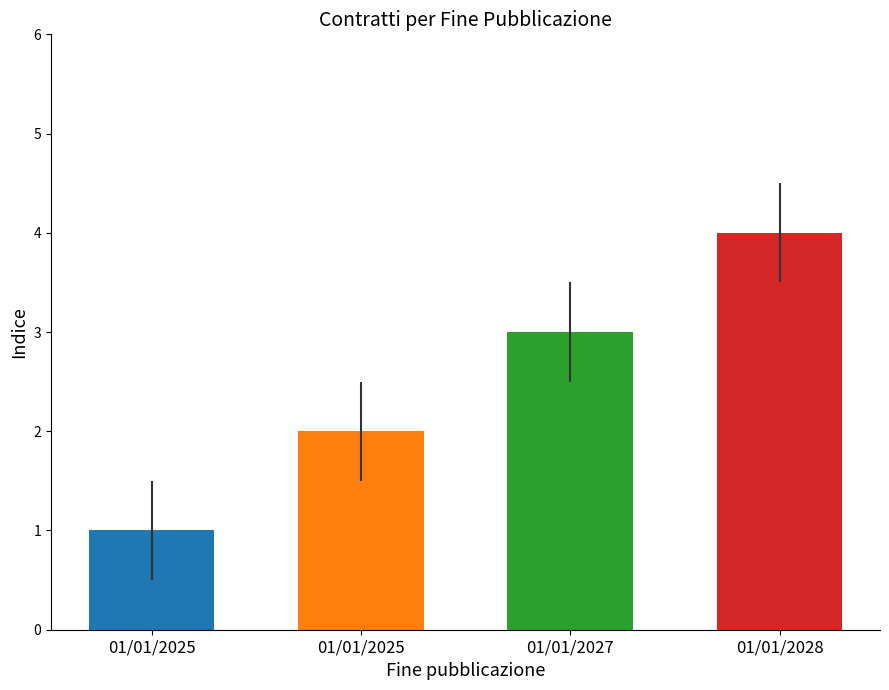

What is the difference between the values at 01/01/2025 and 01/01/2025?

1